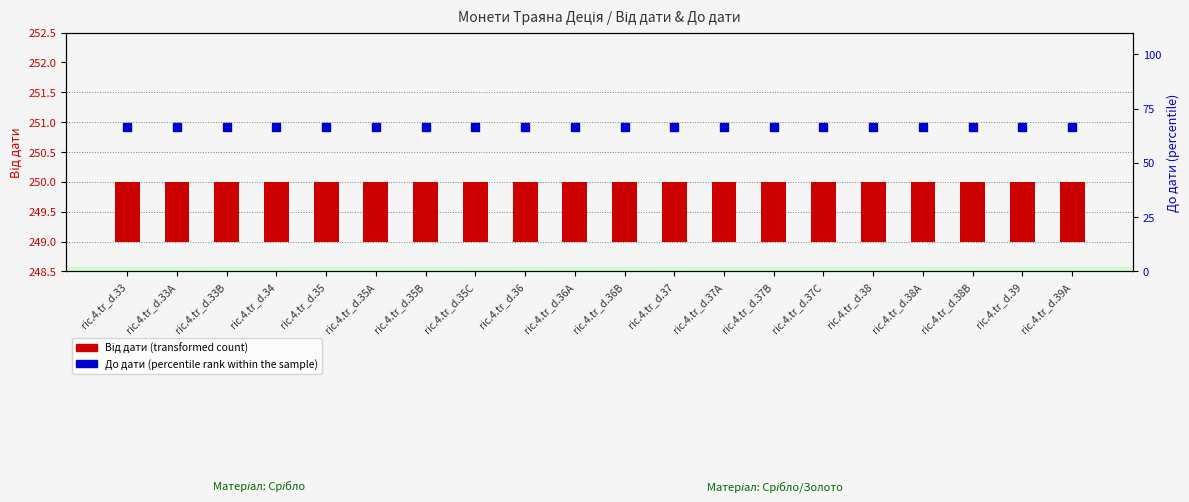

What are all the series names shown in the legend?

Від дати (transformed count), До дати (percentile rank within the sample)